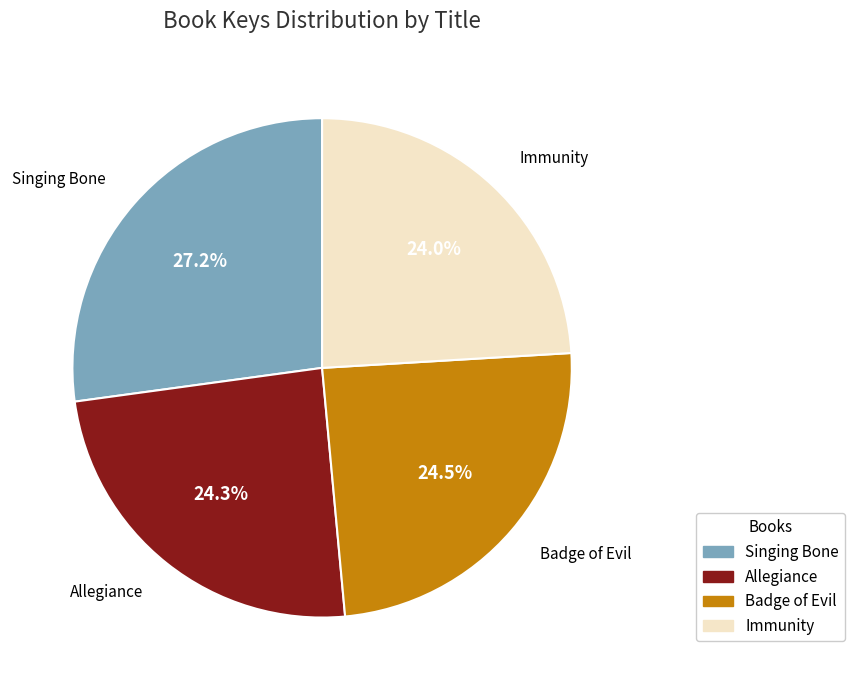

Is Allegiance the majority of the pie?

No